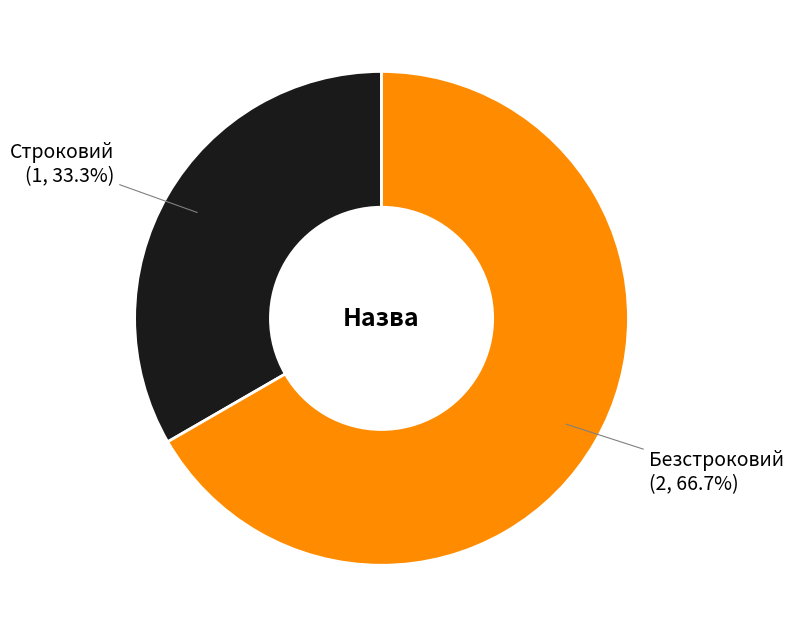

Is there a majority slice in this chart?

Yes